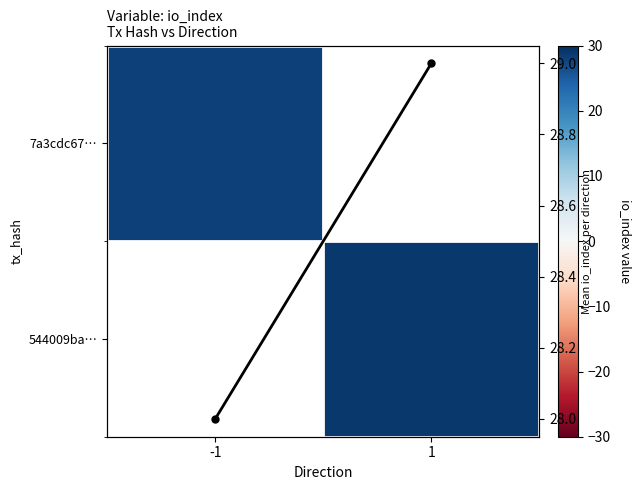

Which series has the largest total across all categories?

Mean io_index